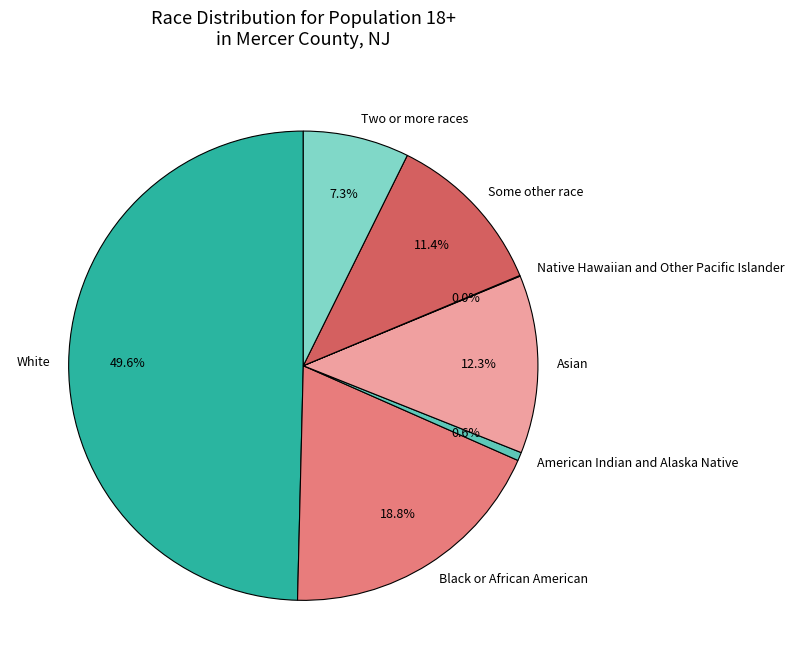

What percentage is the American Indian and Alaska Native slice, to the nearest percent?

1%